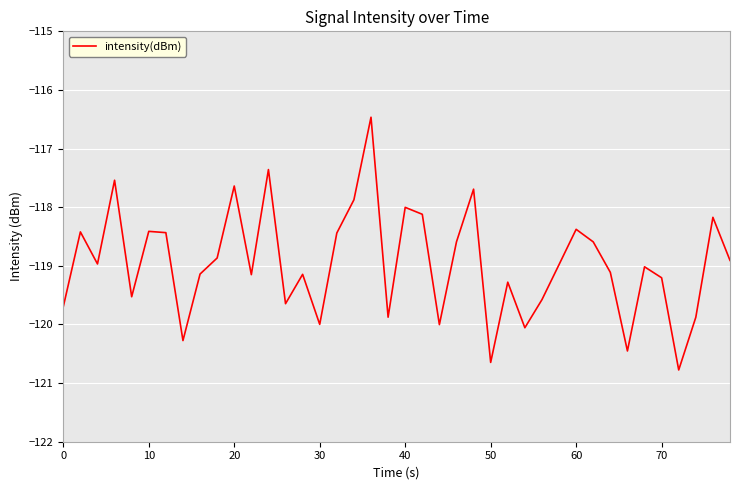

What is the minimum value shown in the chart?

-120.8